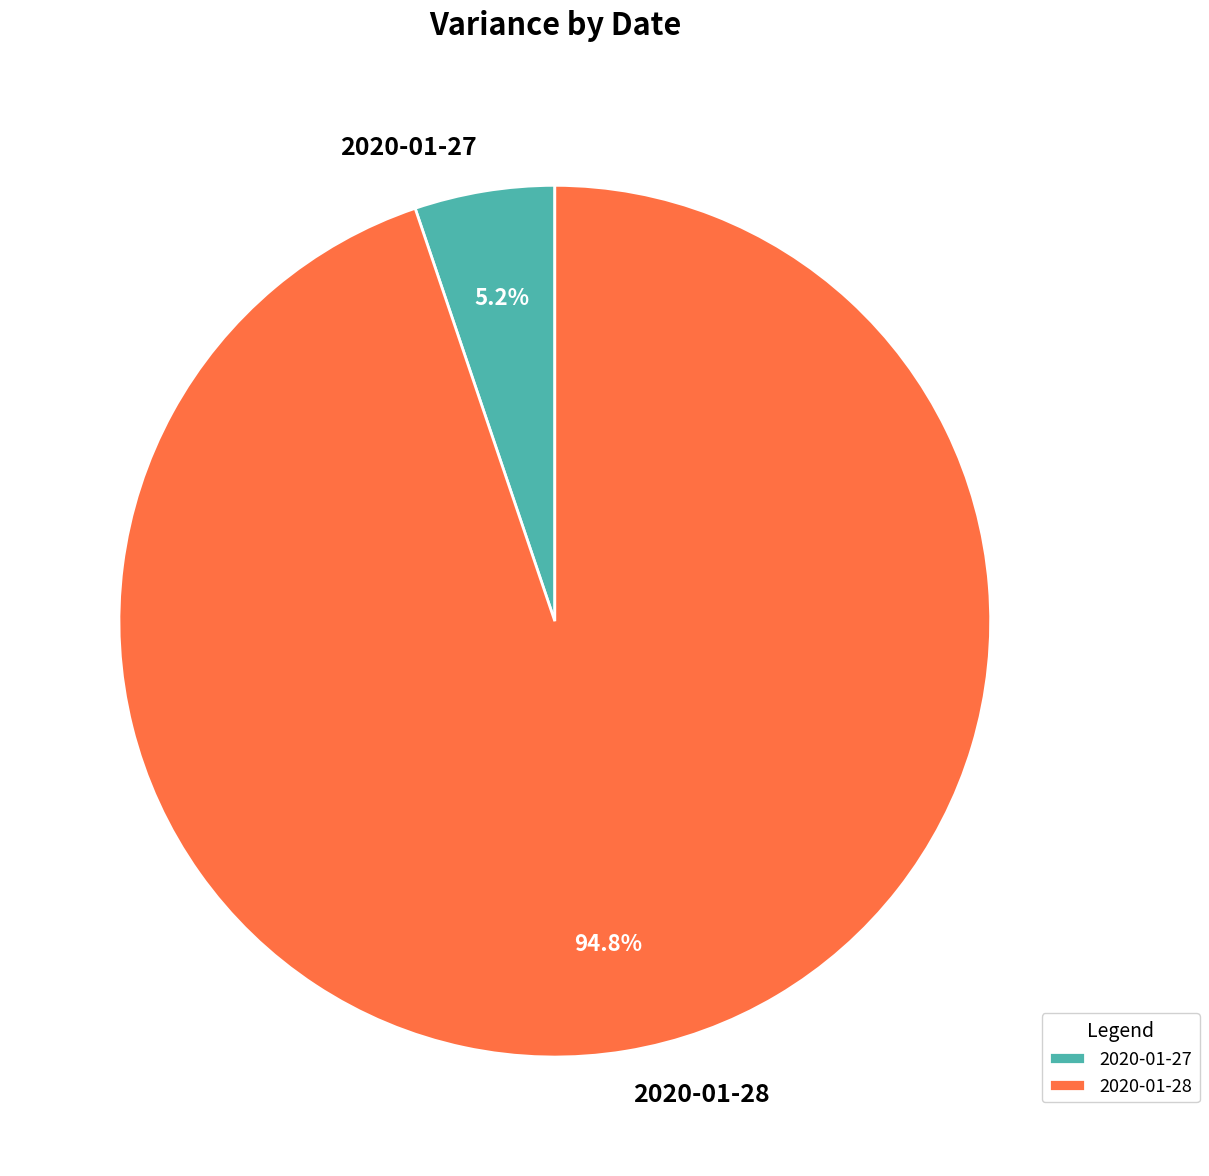

Is the sum of 2020-01-27 and 2020-01-28 greater than half?

Yes